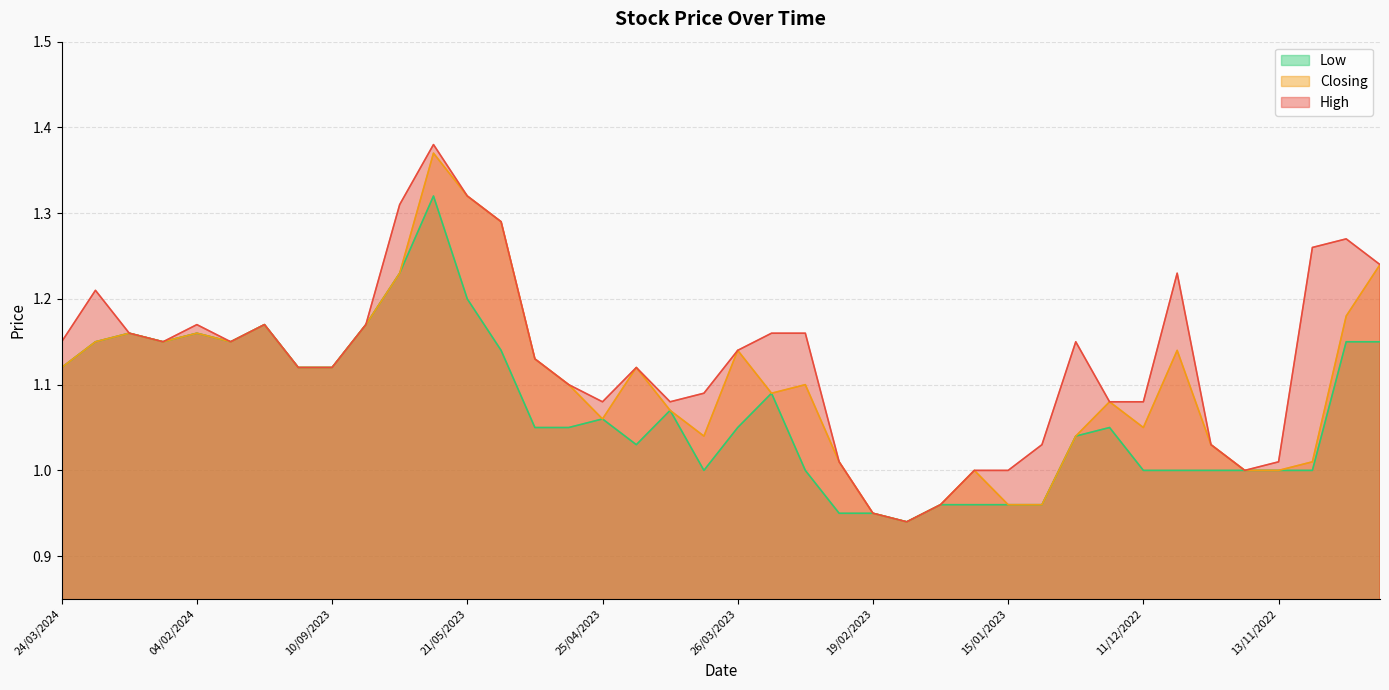

Which series has the largest range (max minus min)?

High